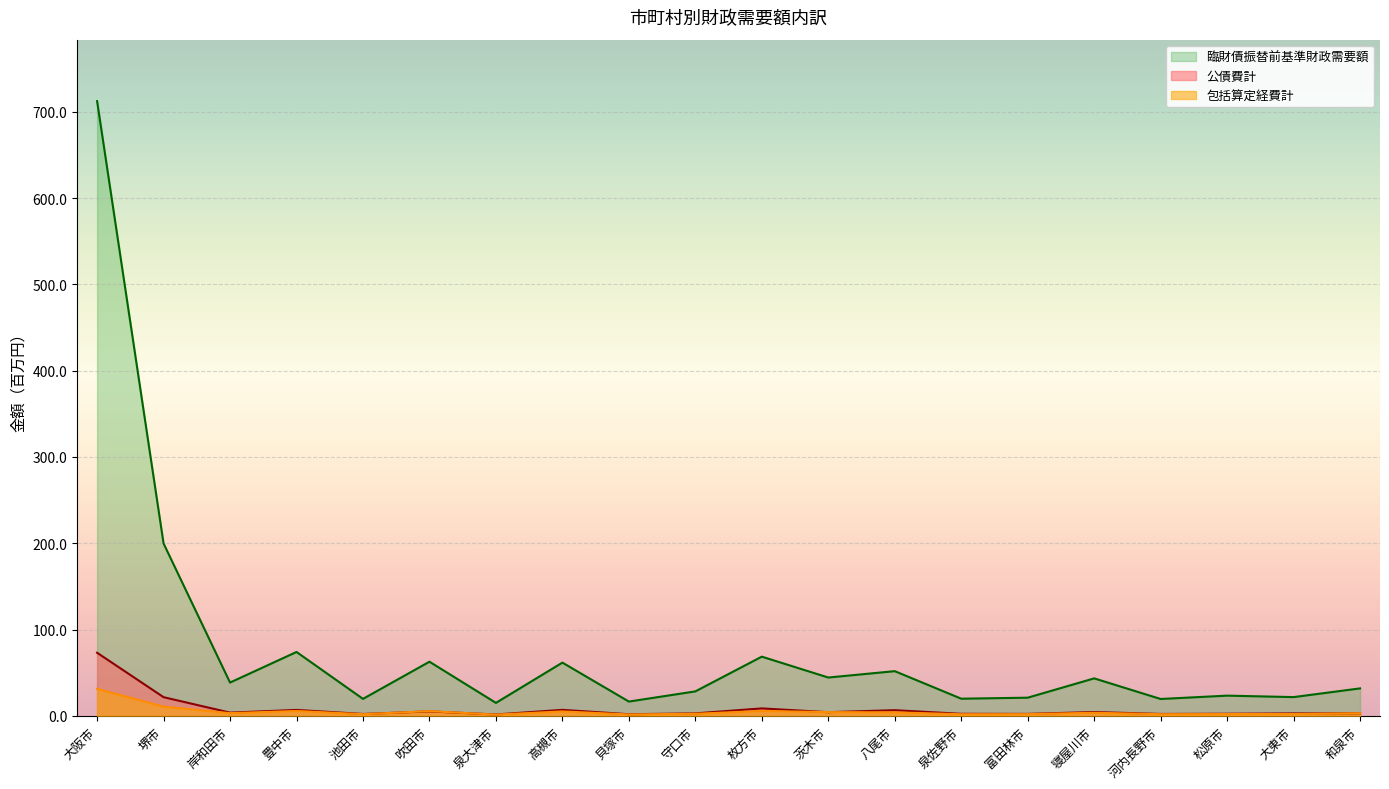

Where does the 包括算定経費計 series first go above 3?

大阪市